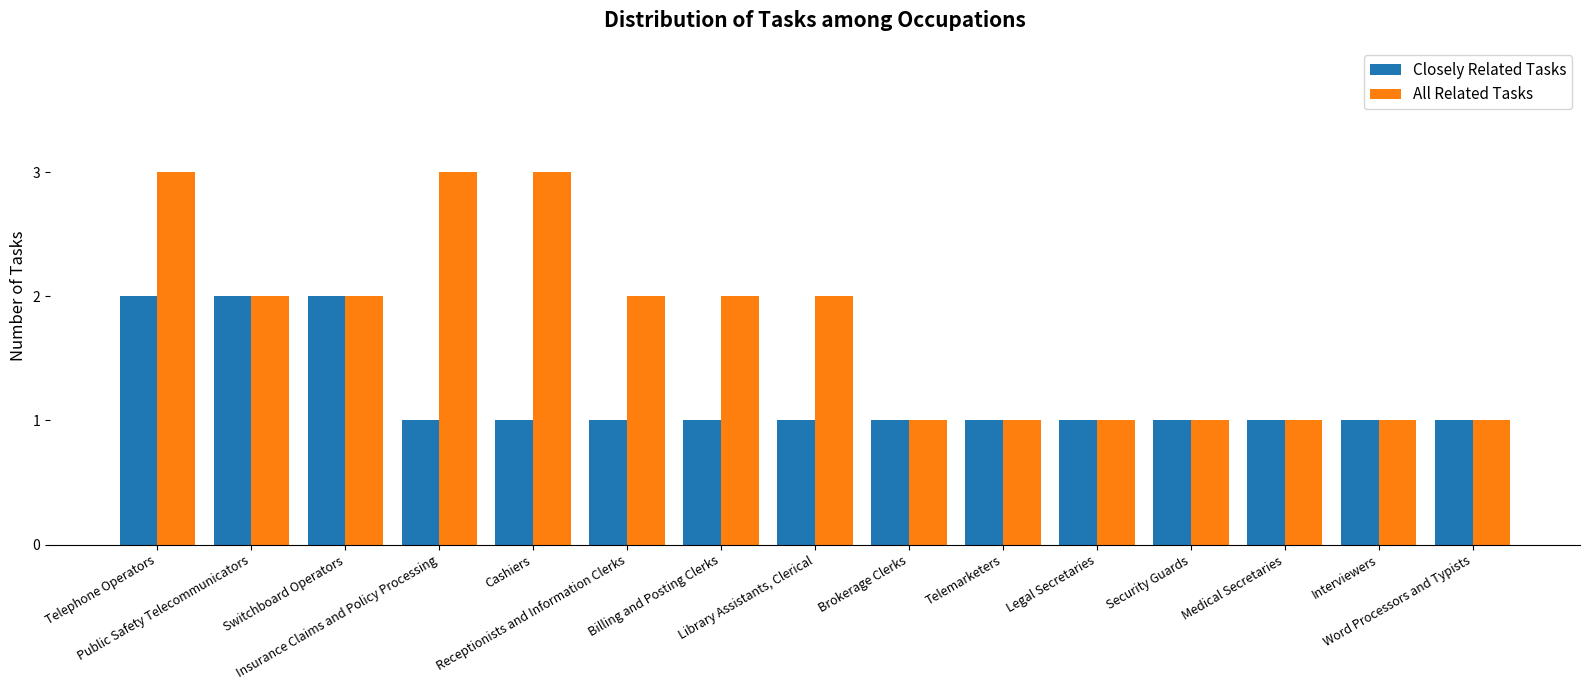

What is the greatest value displayed?

3